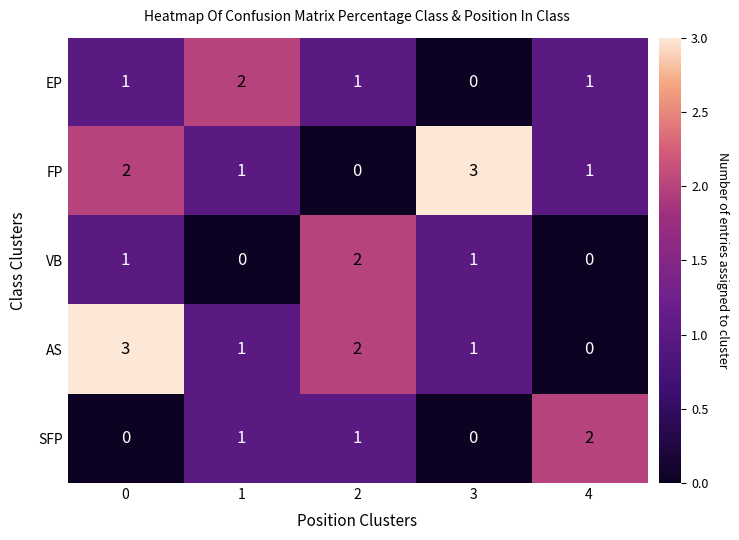

What is the sum of all EP values?

5